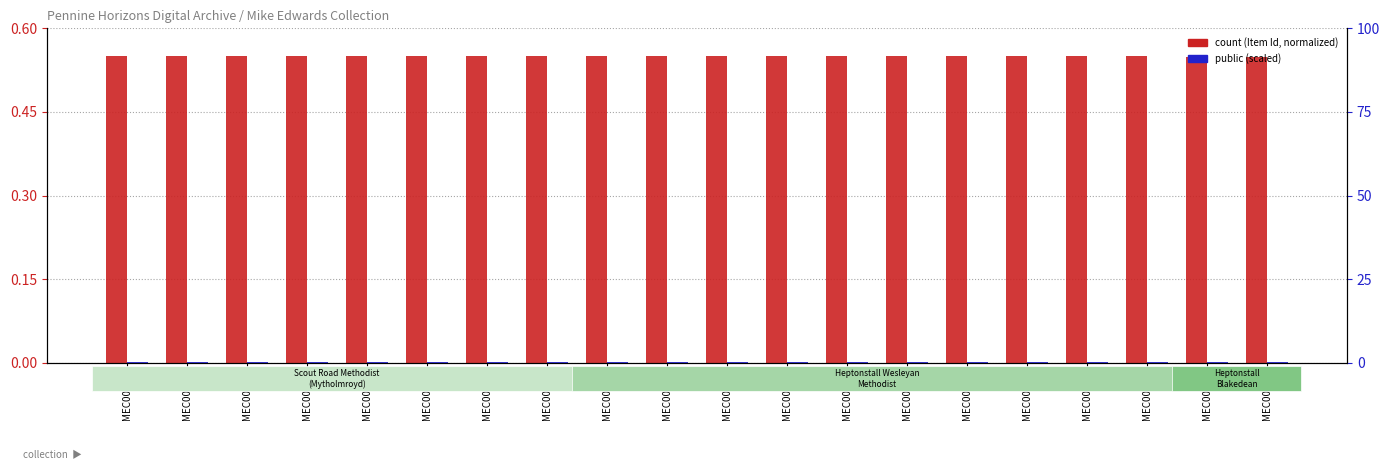

How many bars are there in each group?

2